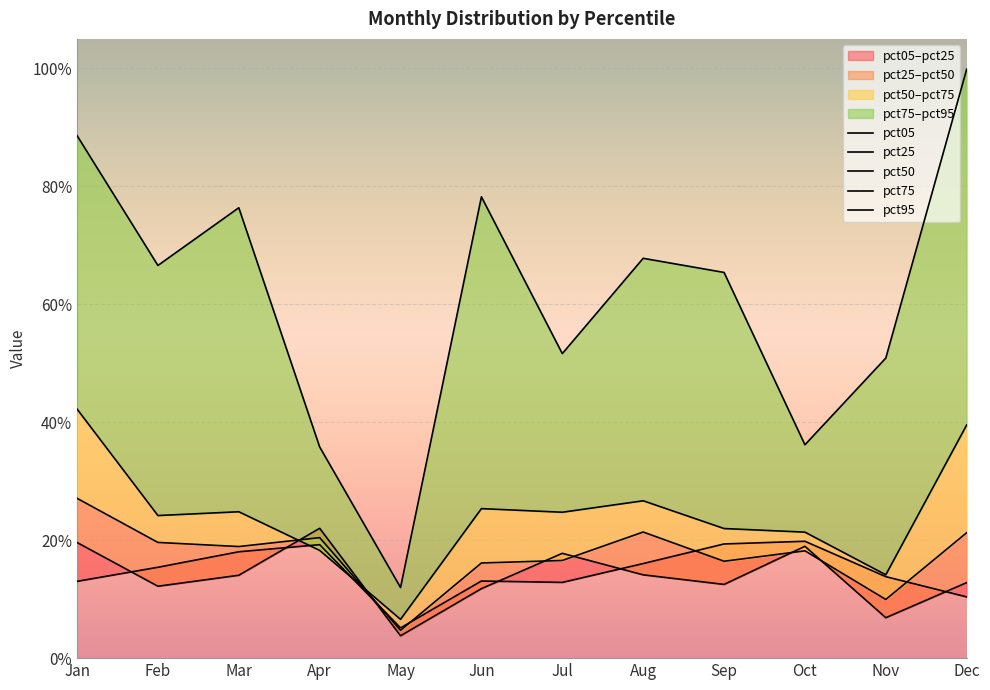

What is the lowest value of the pct75 series?

0.1